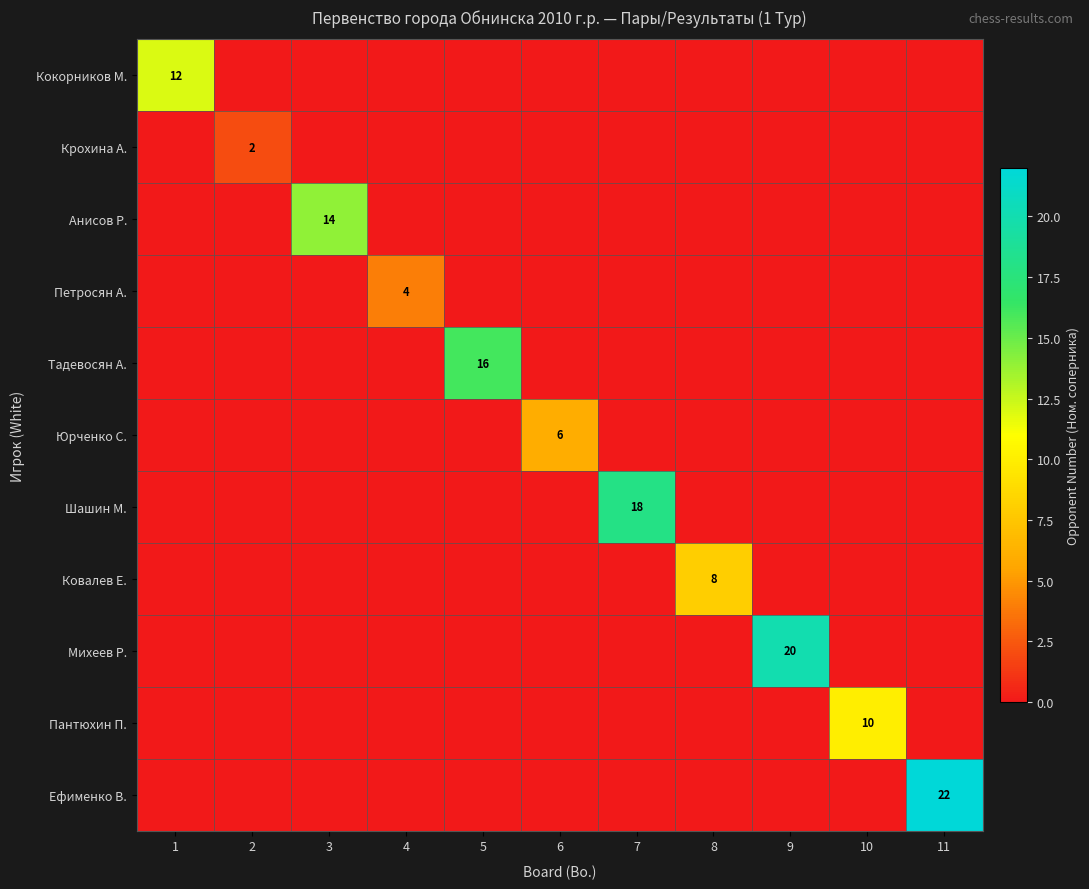

At how many categories does at least one series exceed 2?

10